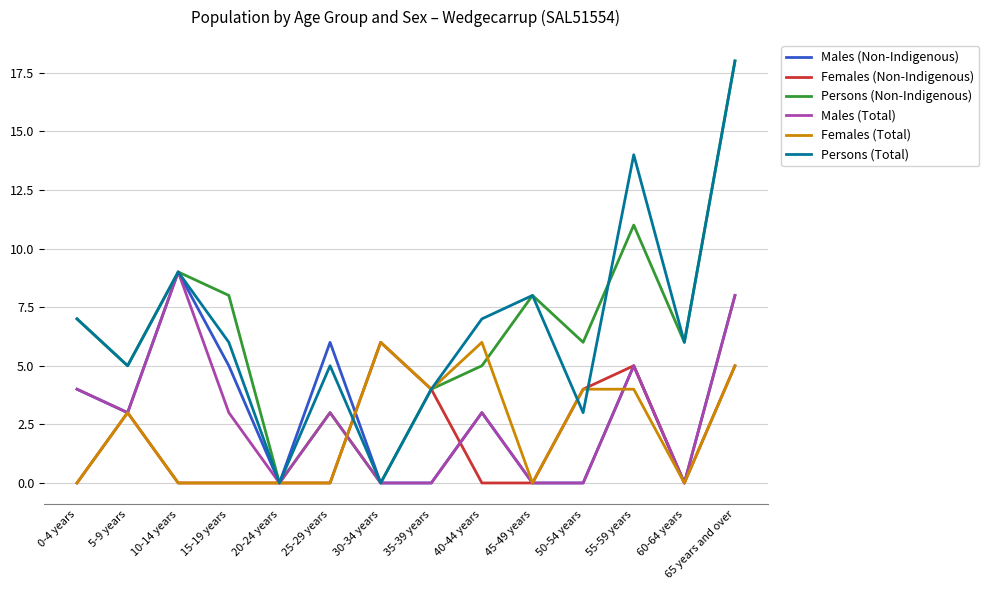

What is the maximum value for Females (Total)?

6